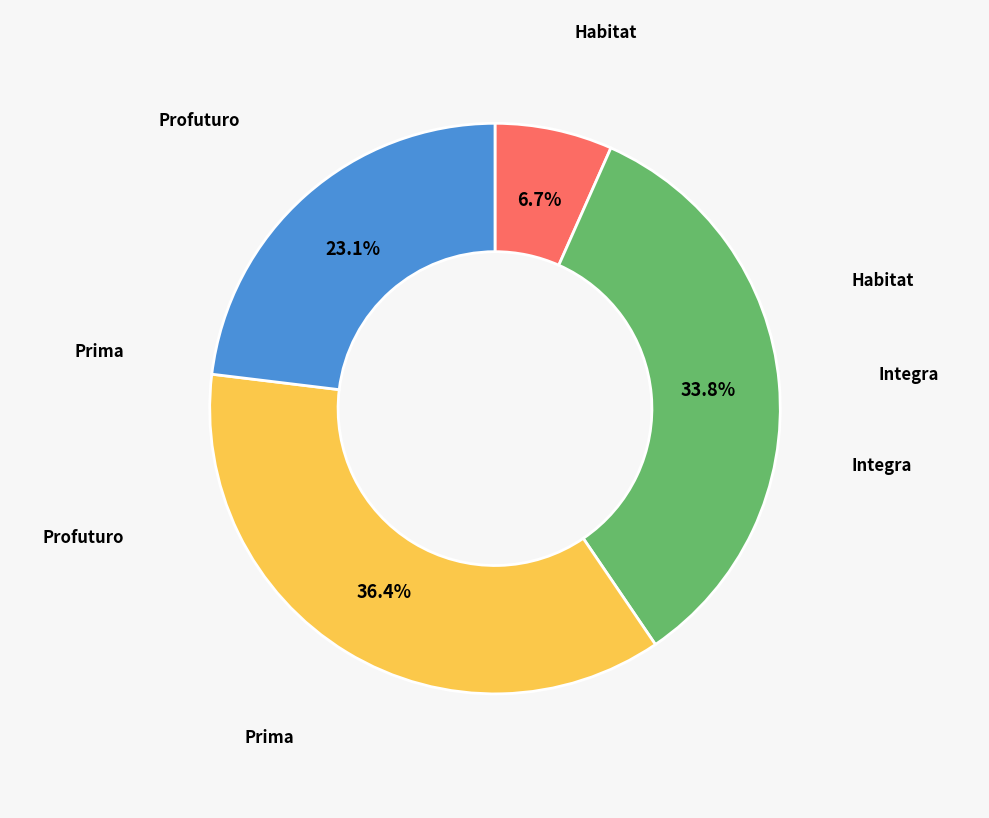

To the nearest percent, what is the difference between the largest and smallest slice percentages?

30%